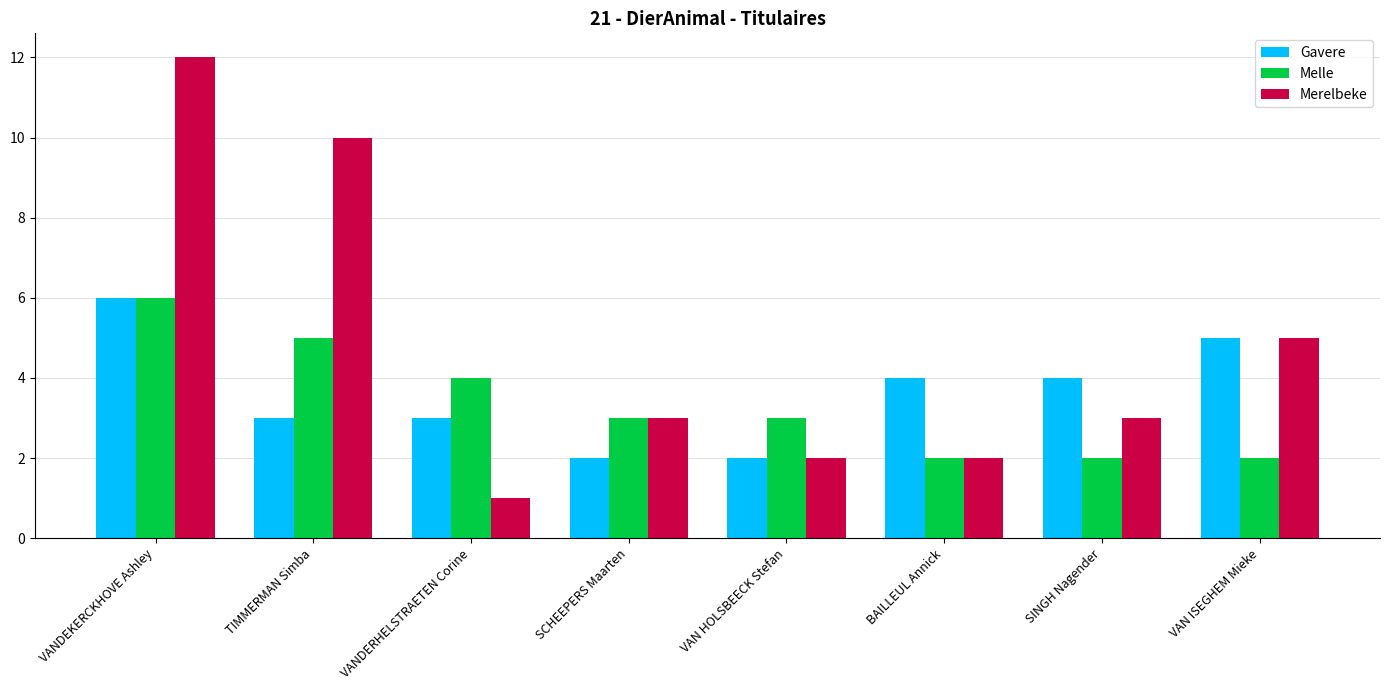

True or false: Merelbeke has a value of 14 at TIMMERMAN Simba.

False